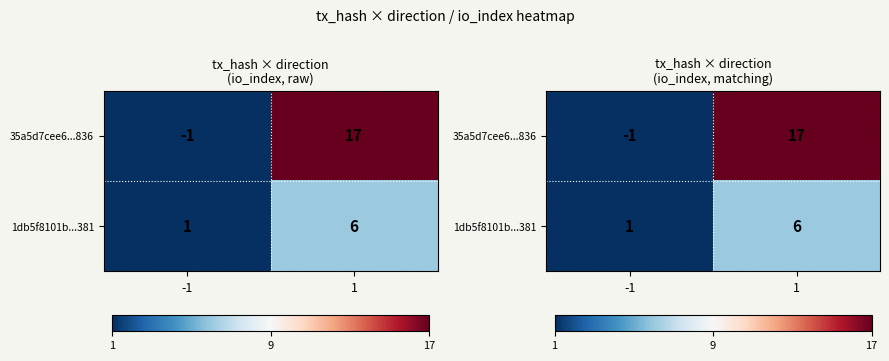

Rank the series by their maximum value, from lowest to highest.

1db5f8101b...381, 35a5d7cee6...836